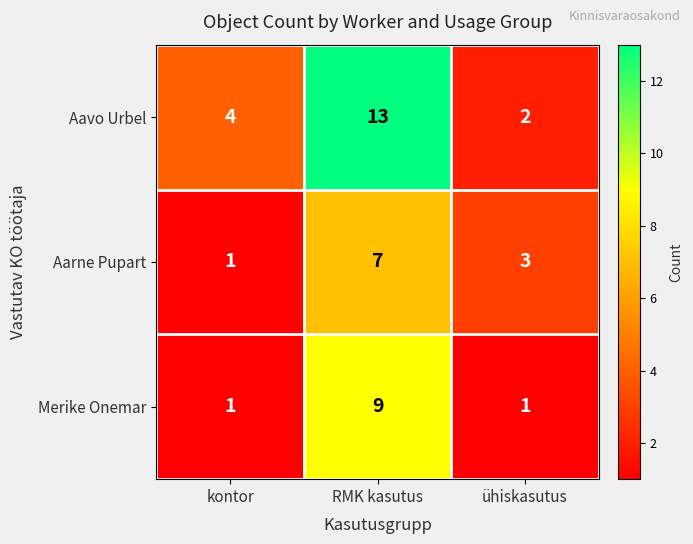

At which label is Aarne Pupart closest to 4?

ühiskasutus